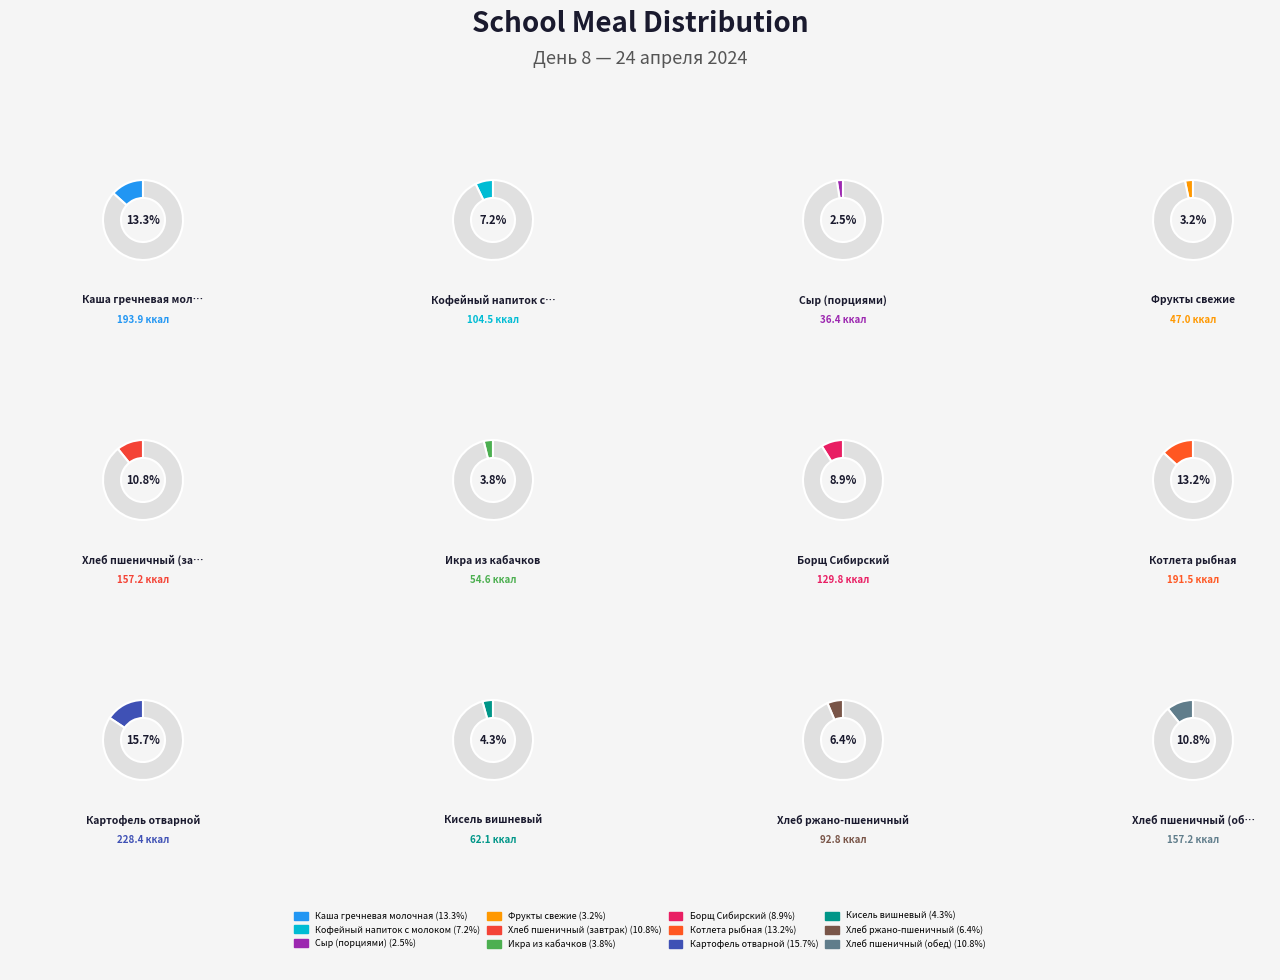

What percentage do Хлеб ржано-пшеничный and Фрукты свежие together represent?

9.6%